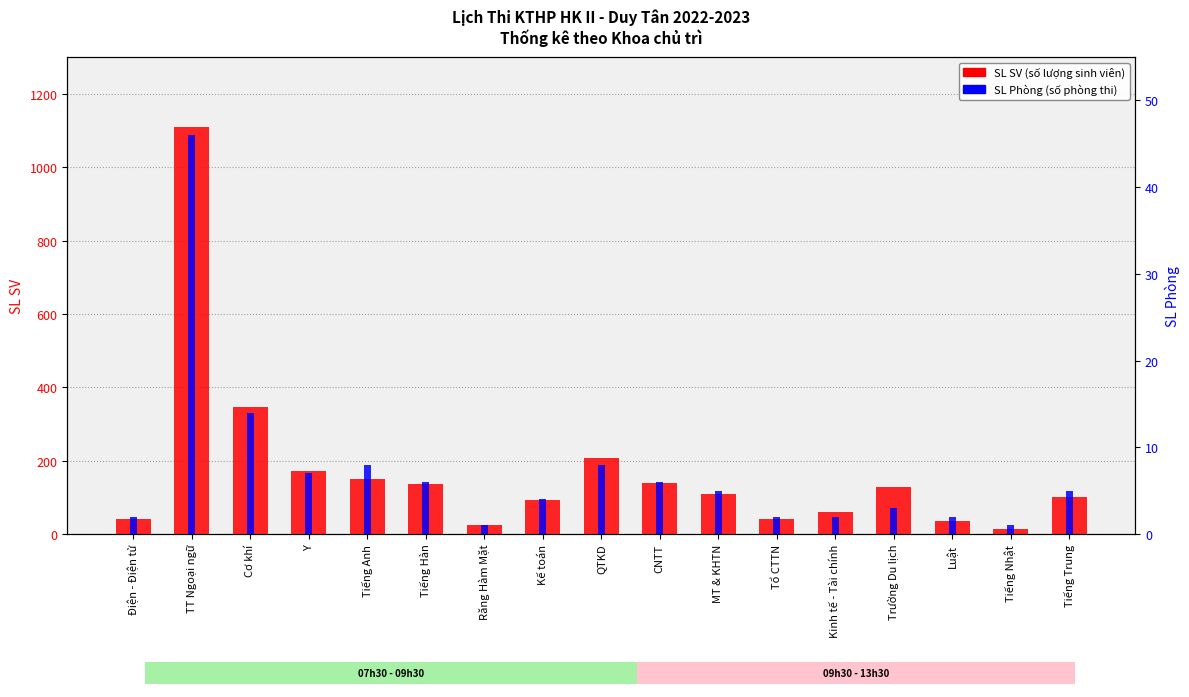

Which series has the largest range (max minus min)?

SL SV